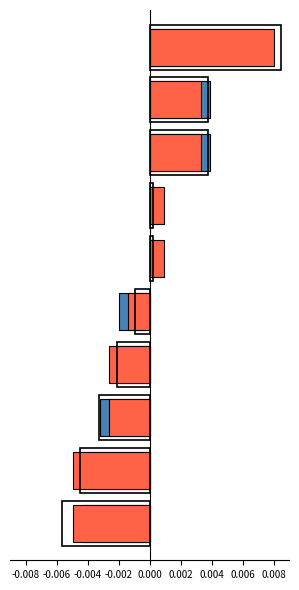

Where is LD nearest to the value 0?

-0.002